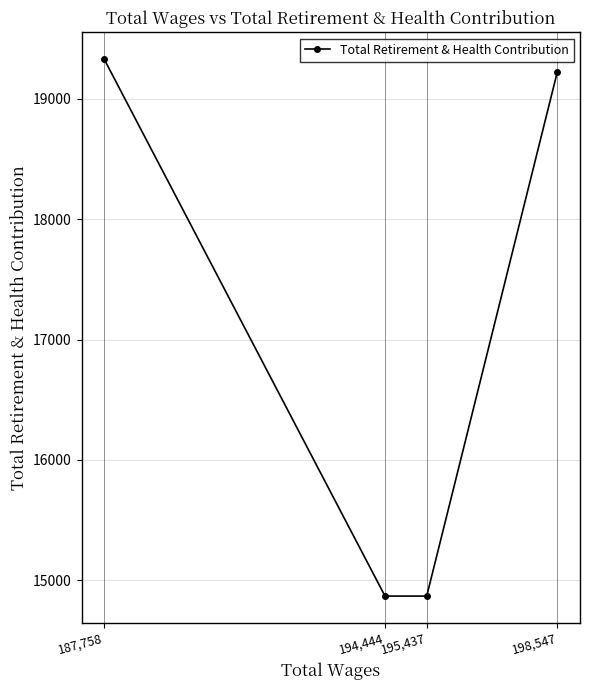

What is the value of the 3rd point from the left?

14869